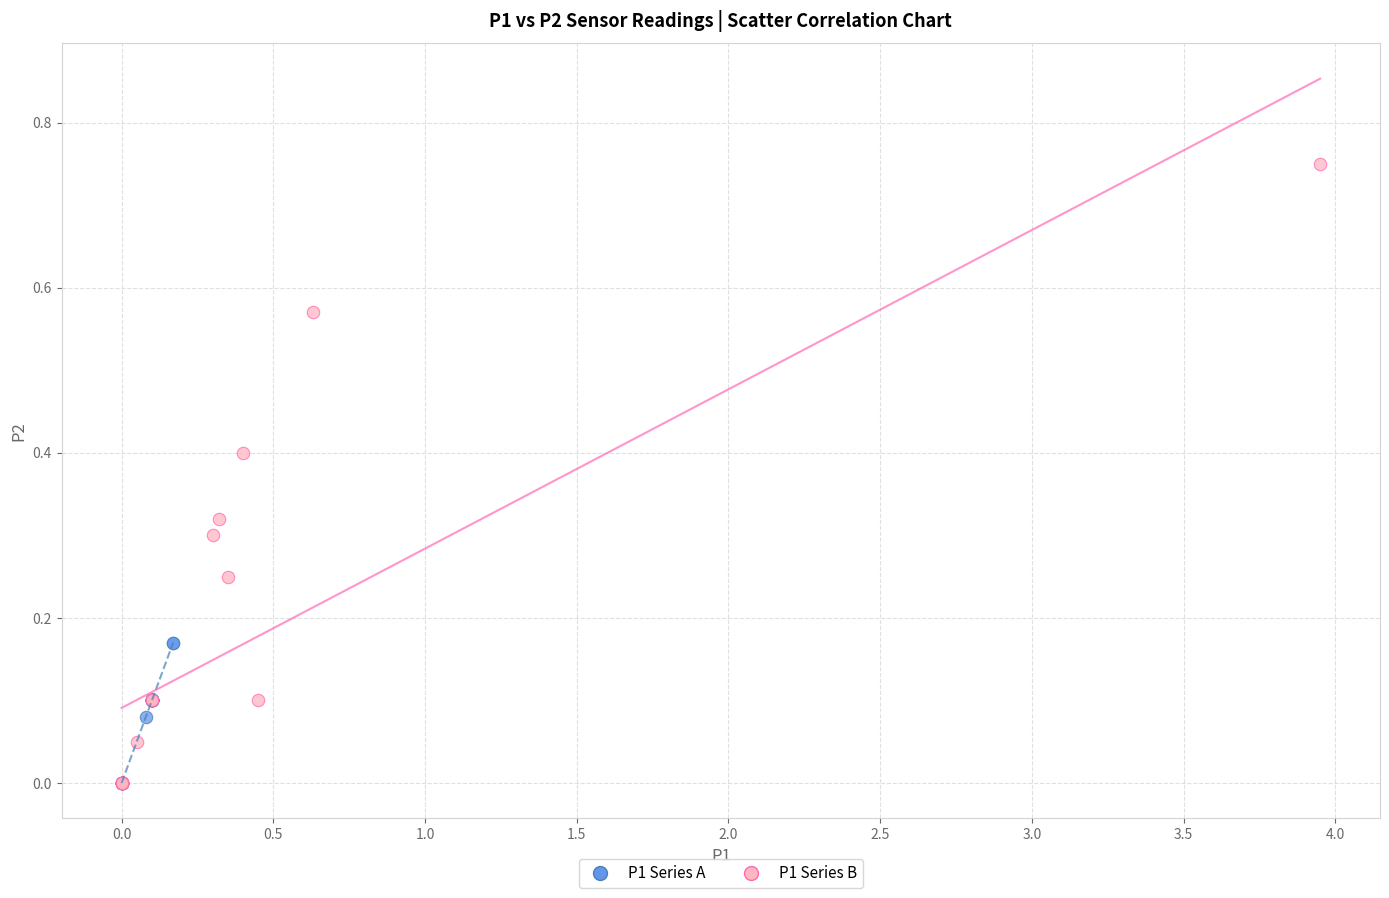

Which series has the largest Y range (max minus min)?

P1 Series B